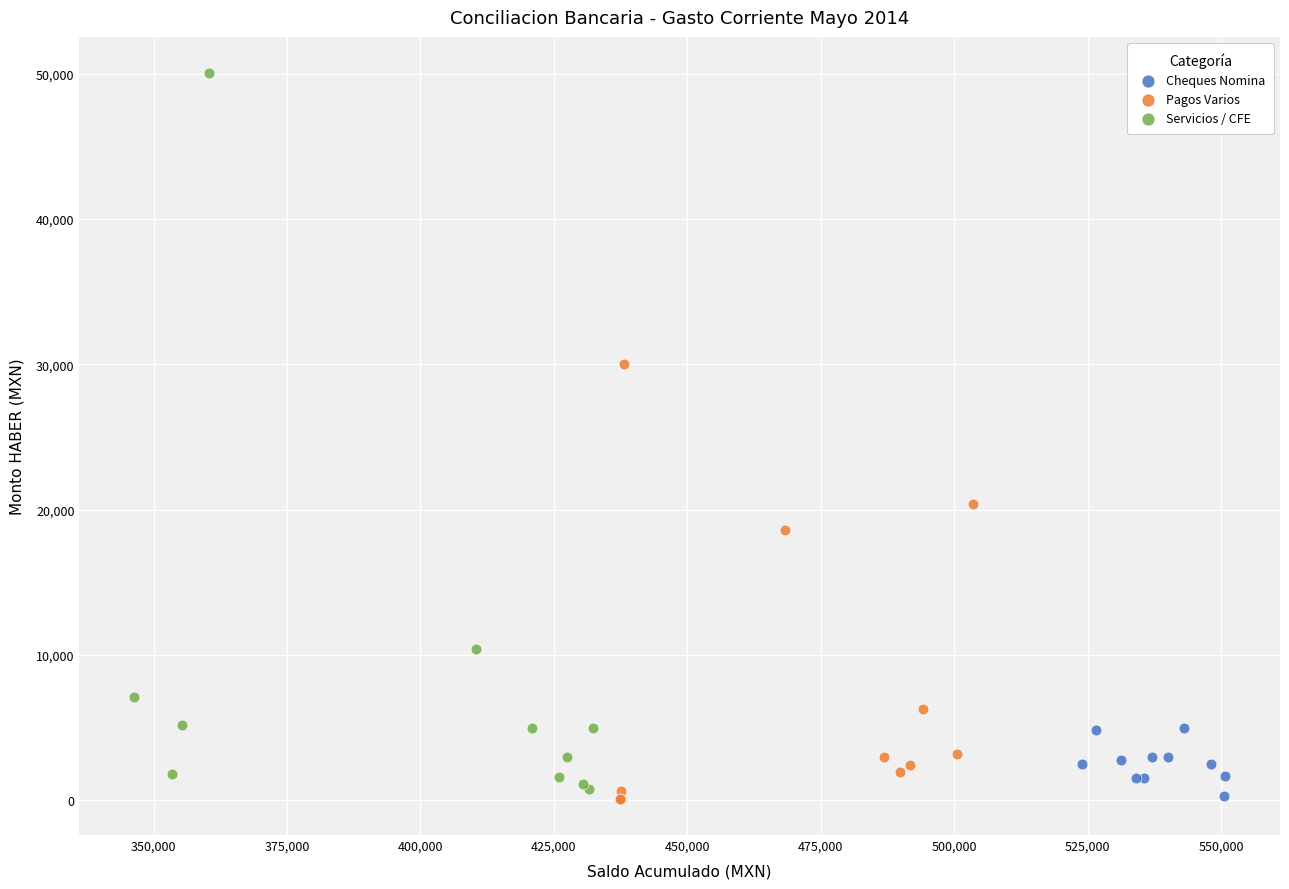

Which series has the largest Y range (max minus min)?

Servicios / CFE